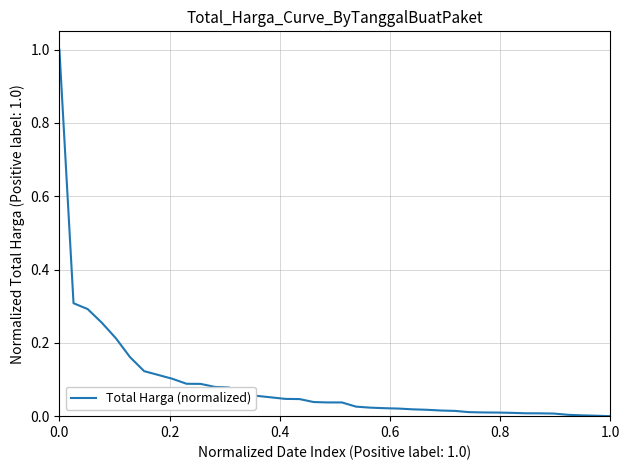

What is the greatest value displayed?

1.0